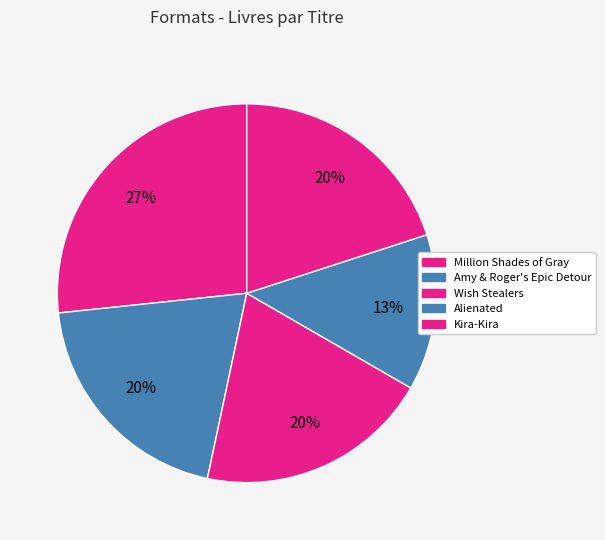

Between Million Shades of Gray and Kira-Kira, which is larger?

Million Shades of Gray